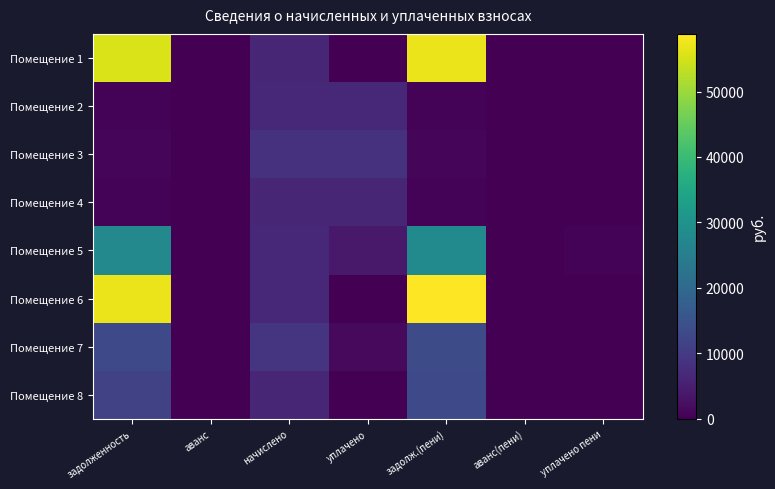

Reading right to left, transcribe all the data shown in this chart.

Помещение 1: уплачено пени=0.0	аванс(пени)=0.0	задолж.(пени)=57163.8	уплачено=0.0	начислено=6365.3	аванс=0.0	задолженность=55572.5
Помещение 2: уплачено пени=0.0	аванс(пени)=0.0	задолж.(пени)=548.9	уплачено=6566.1	начислено=6586.9	аванс=0.0	задолженность=548.9
Помещение 3: уплачено пени=0.0	аванс(пени)=0.0	задолж.(пени)=704.9	уплачено=8431.5	начислено=8458.3	аванс=0.0	задолженность=704.9
Помещение 4: уплачено пени=0.0	аванс(пени)=0.0	задолж.(пени)=528.4	уплачено=6320.6	начислено=6340.7	аванс=0.0	задолженность=528.4
Помещение 5: уплачено пени=677.8	аванс(пени)=0.0	задолж.(пени)=28158.6	уплачено=4034.2	начислено=6439.2	аванс=0.0	задолженность=27728.6
Помещение 6: уплачено пени=0.0	аванс(пени)=0.0	задолж.(пени)=58807.9	уплачено=0.0	начислено=6513.0	аванс=0.0	задолженность=57179.7
Помещение 7: уплачено пени=0.0	аванс(пени)=0.0	задолж.(пени)=13783.0	уплачено=1477.4	начислено=8864.6	аванс=0.0	задолженность=13044.2
Помещение 8: уплачено пени=0.0	аванс(пени)=0.0	задолж.(пени)=13054.6	уплачено=0.0	начислено=6402.2	аванс=0.0	задолженность=11454.0